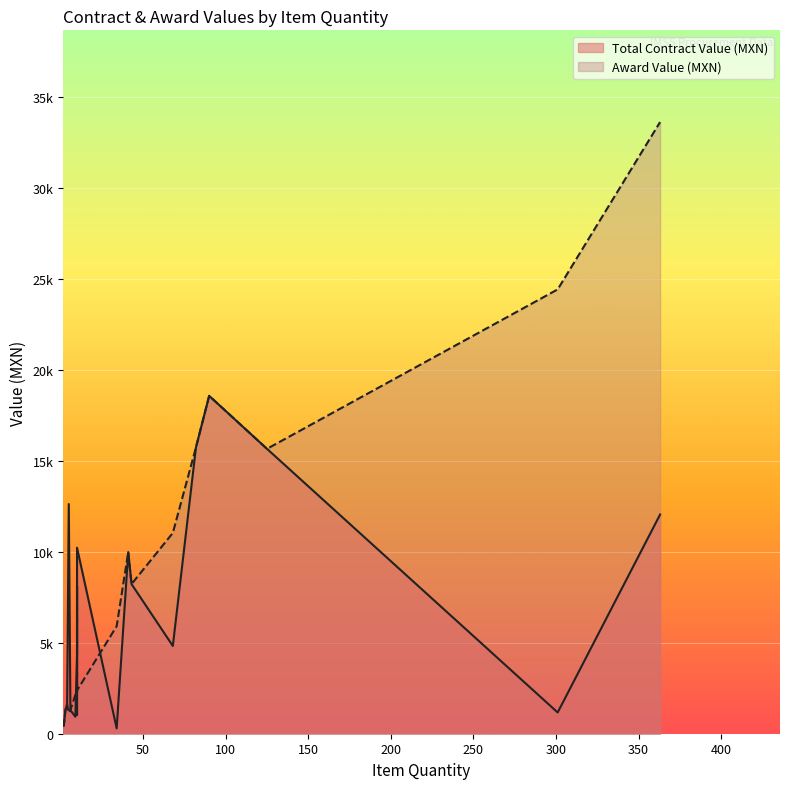

Which series has the largest range (max minus min)?

Award Value (MXN)